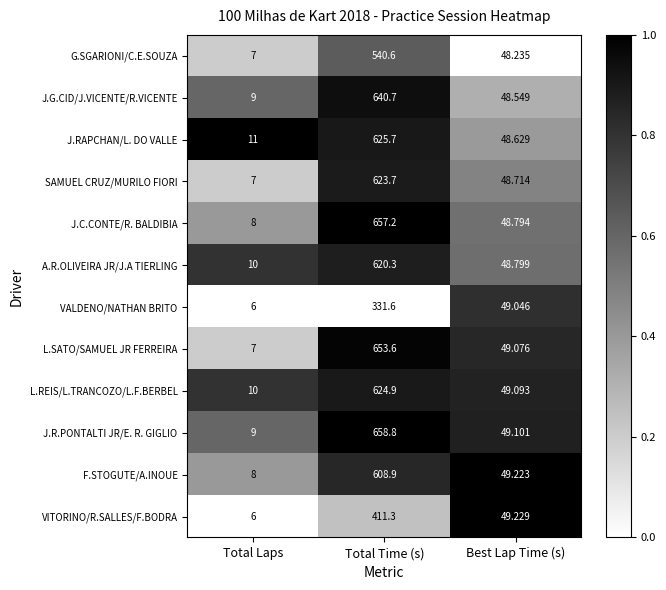

List the series in order of their peak value, lowest first.

VALDENO/NATHAN BRITO, VITORINO/R.SALLES/F.BODRA, G.SGARIONI/C.E.SOUZA, F.STOGUTE/A.INOUE, A.R.OLIVEIRA JR/J.A TIERLING, SAMUEL CRUZ/MURILO FIORI, L.REIS/L.TRANCOZO/L.F.BERBEL, J.RAPCHAN/L. DO VALLE, J.G.CID/J.VICENTE/R.VICENTE, L.SATO/SAMUEL JR FERREIRA, J.C.CONTE/R. BALDIBIA, J.R.PONTALTI JR/E. R. GIGLIO